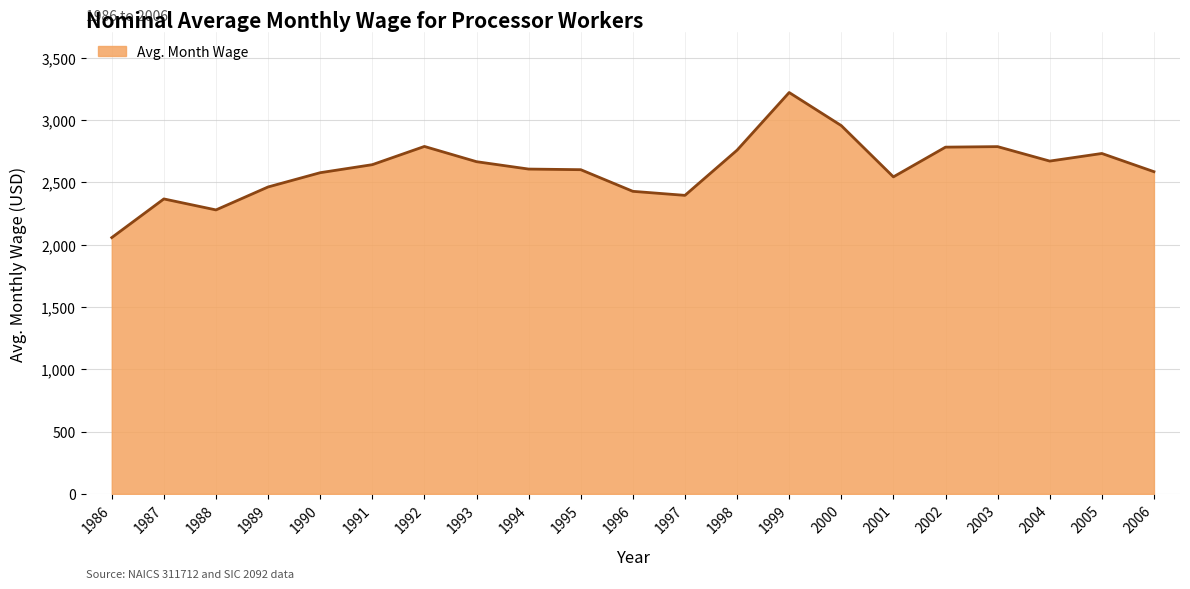

What is the ratio of the value at 1997 to the value at 1994?

0.9